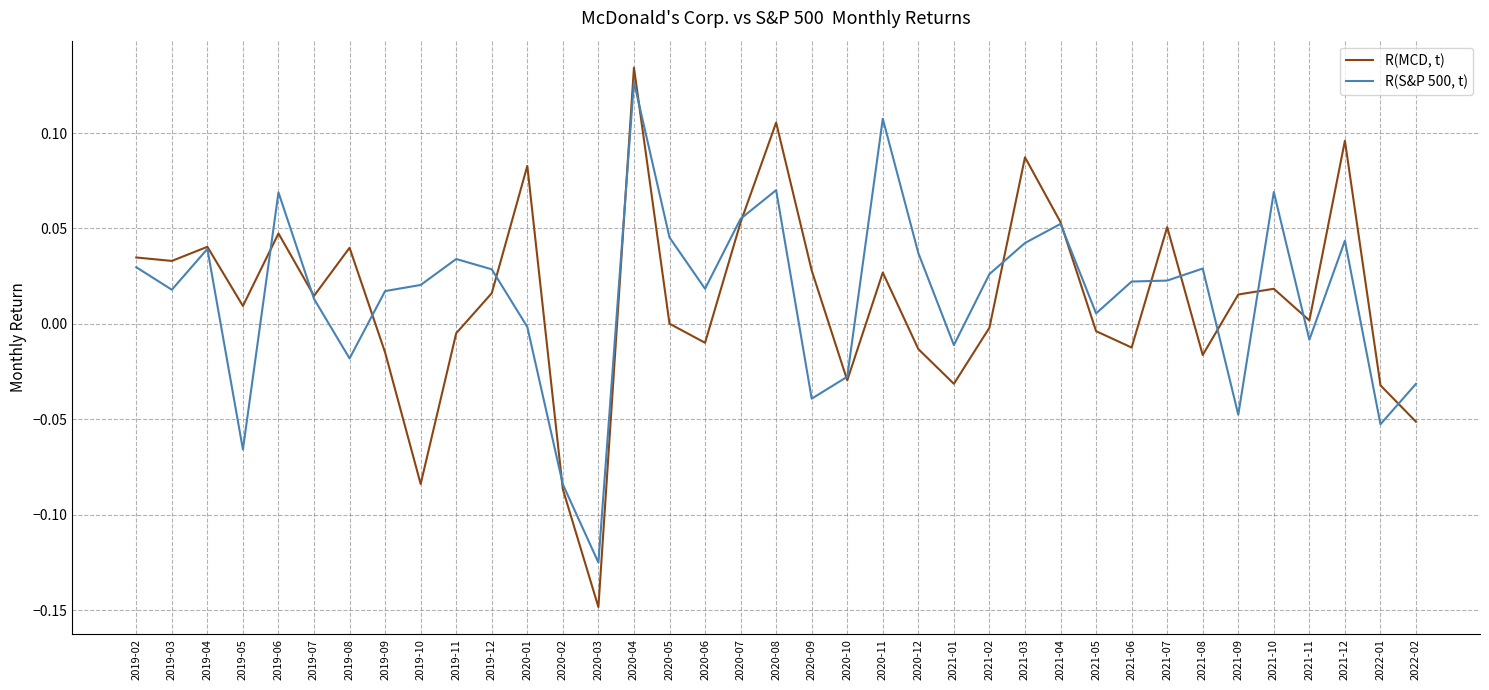

True or false: R(S&P 500, t) has more than 0 interior local peaks.

True